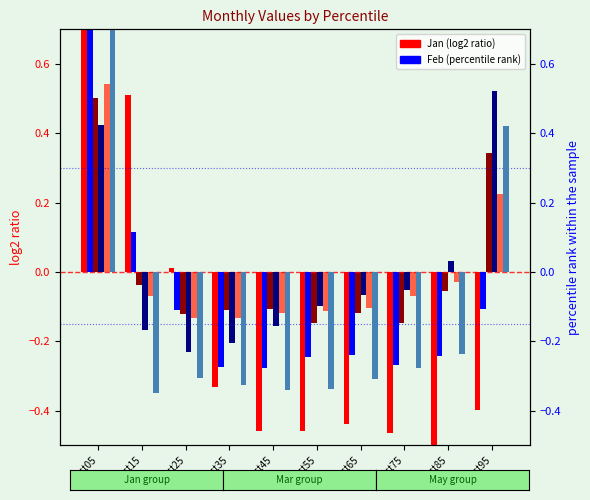

Is it true that Apr equals -0.1 at pct55?

False